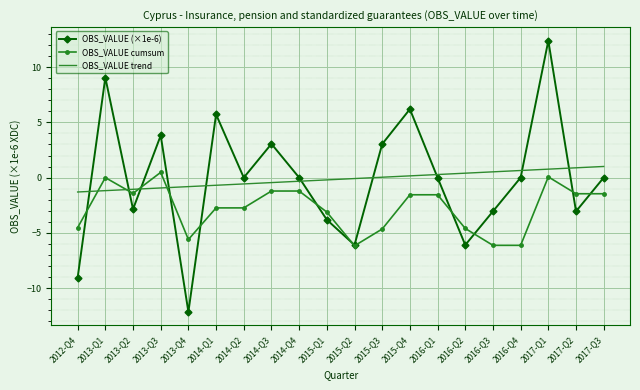

What is the sum of the OBS_VALUE trend values at 2013-Q4 and 2015-Q4?

-0.7